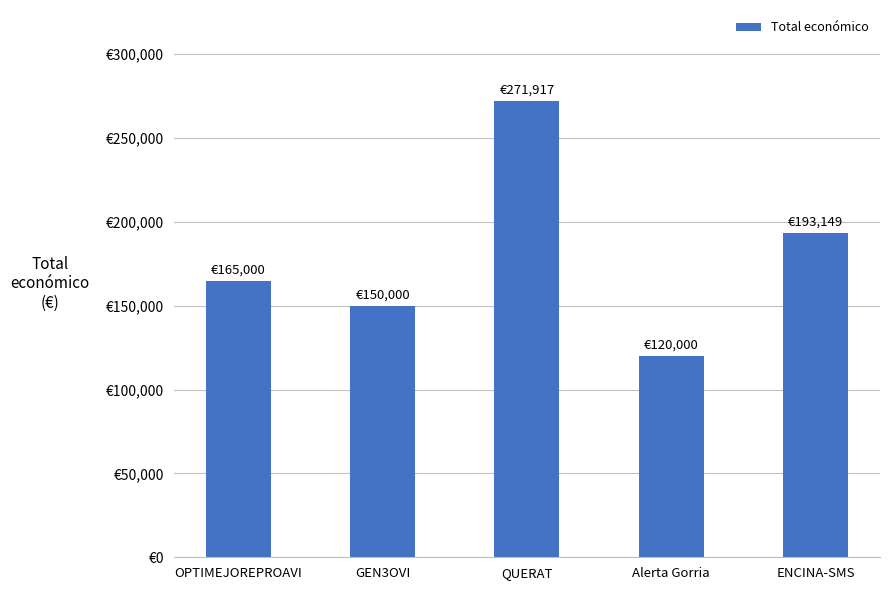

Approximately how many times larger is the value at ENCINA-SMS compared to OPTIMEJOREPROAVI?

1.2